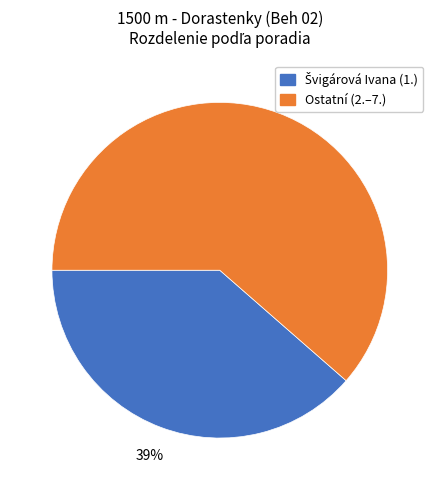

To the nearest percent, what is the average slice percentage?

50%